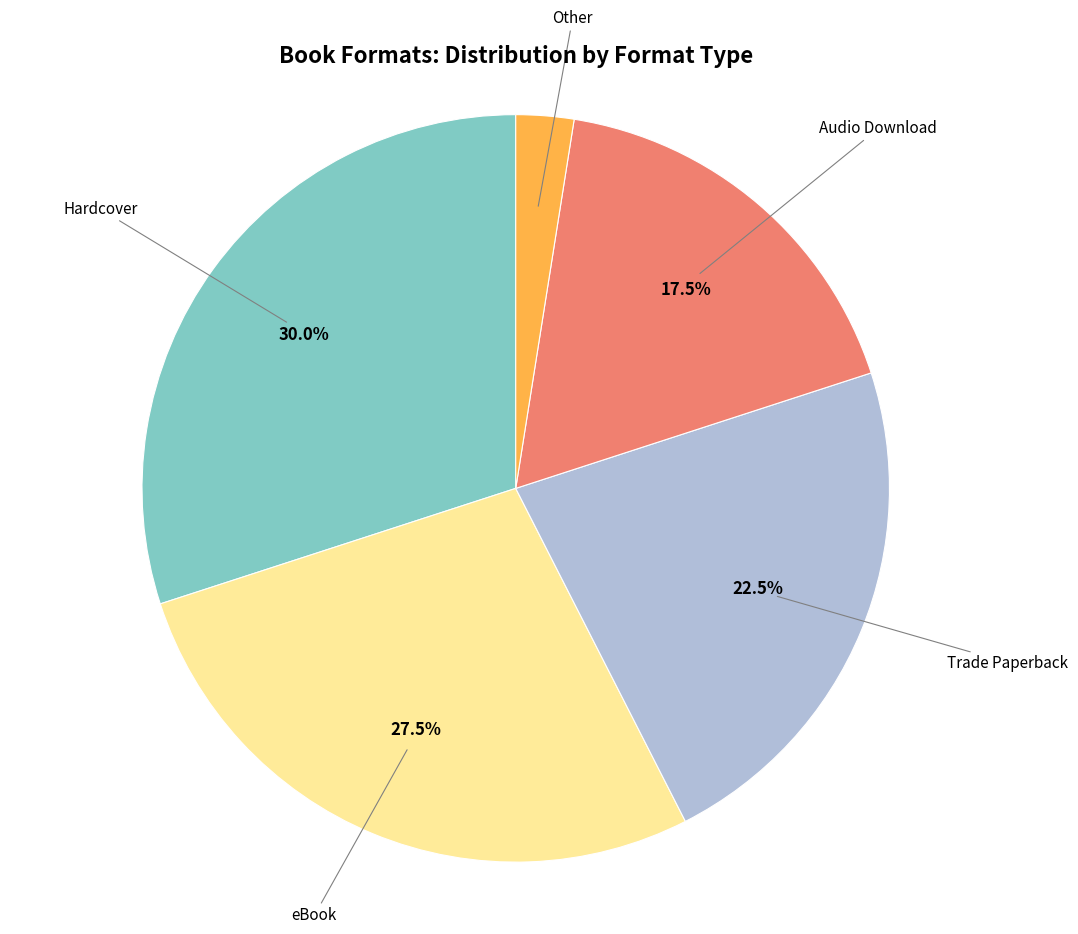

Is there a majority slice in this chart?

No